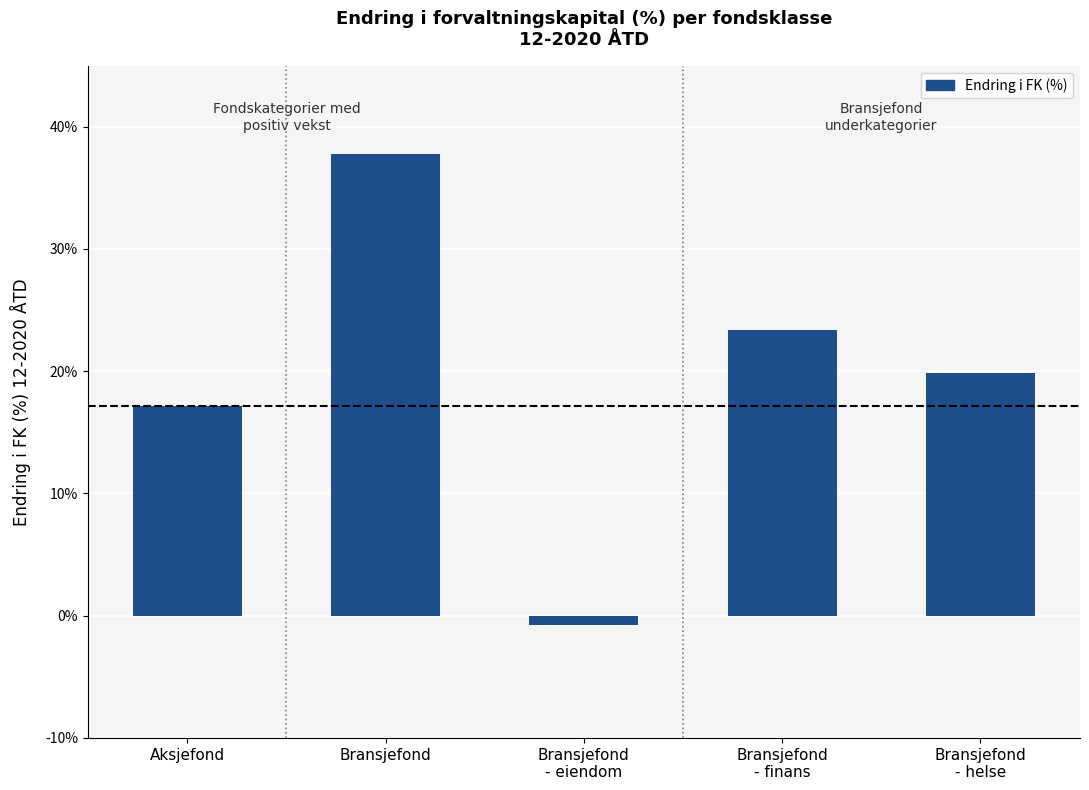

How many bars are there in total?

5